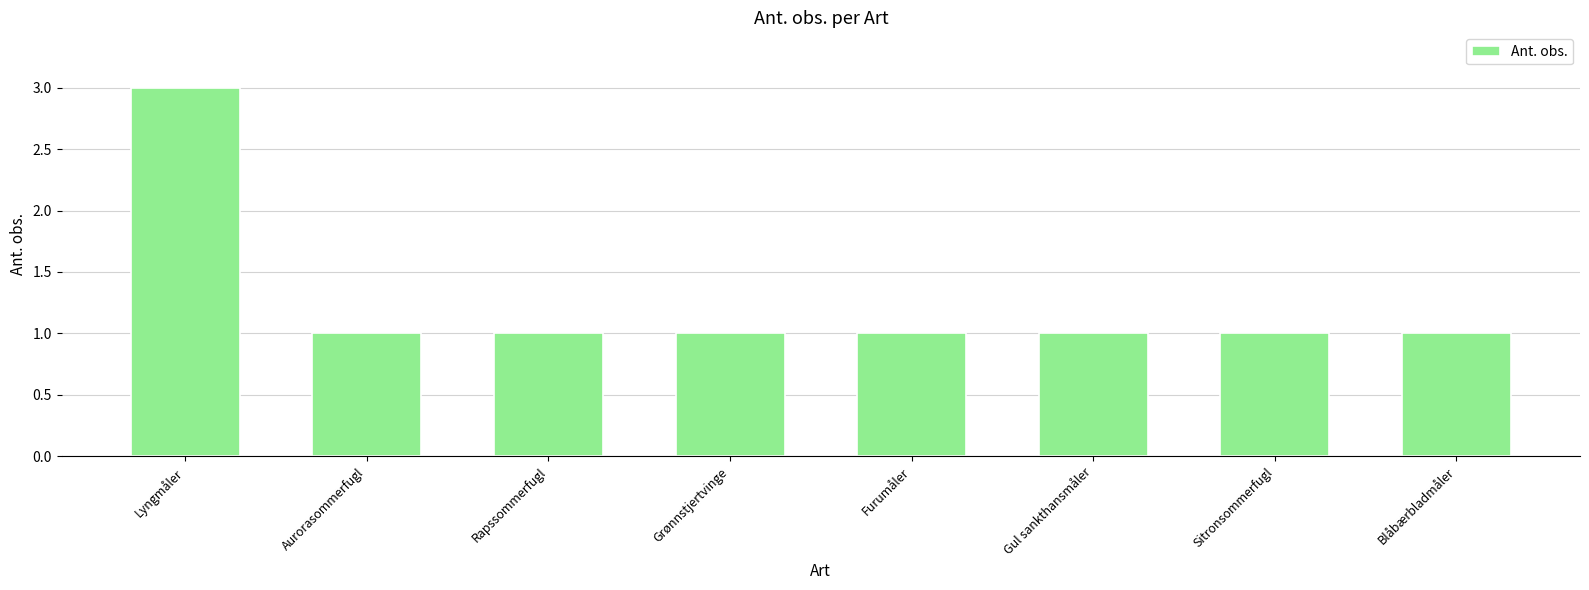

How many bars are there in total?

8